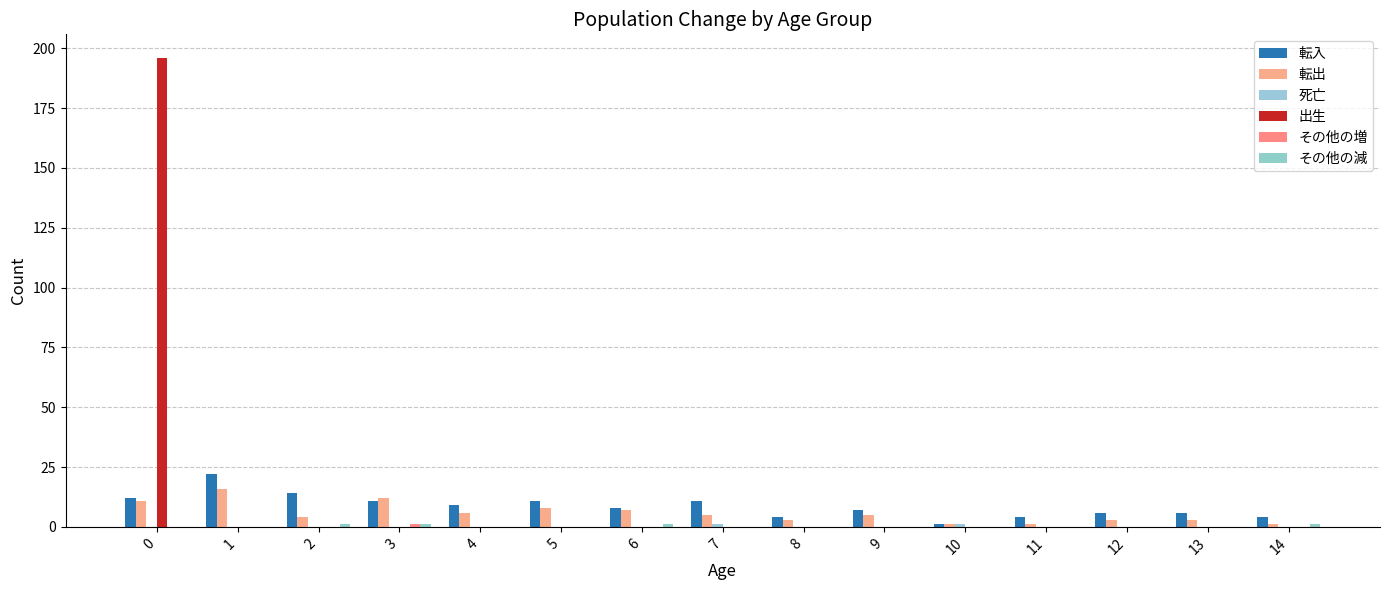

Reading left to right, list all the values displayed in this chart.

転入: 0=12	1=22	2=14	3=11	4=9	5=11	6=8	7=11	8=4	9=7	10=1	11=4	12=6	13=6	14=4
転出: 0=11	1=16	2=4	3=12	4=6	5=8	6=7	7=5	8=3	9=5	10=1	11=1	12=3	13=3	14=1
死亡: 0=0	1=0	2=0	3=0	4=0	5=0	6=0	7=1	8=0	9=0	10=1	11=0	12=0	13=0	14=0
出生: 0=196	1=0	2=0	3=0	4=0	5=0	6=0	7=0	8=0	9=0	10=0	11=0	12=0	13=0	14=0
その他の増: 0=0	1=0	2=0	3=1	4=0	5=0	6=0	7=0	8=0	9=0	10=0	11=0	12=0	13=0	14=0
その他の減: 0=0	1=0	2=1	3=1	4=0	5=0	6=1	7=0	8=0	9=0	10=0	11=0	12=0	13=0	14=1